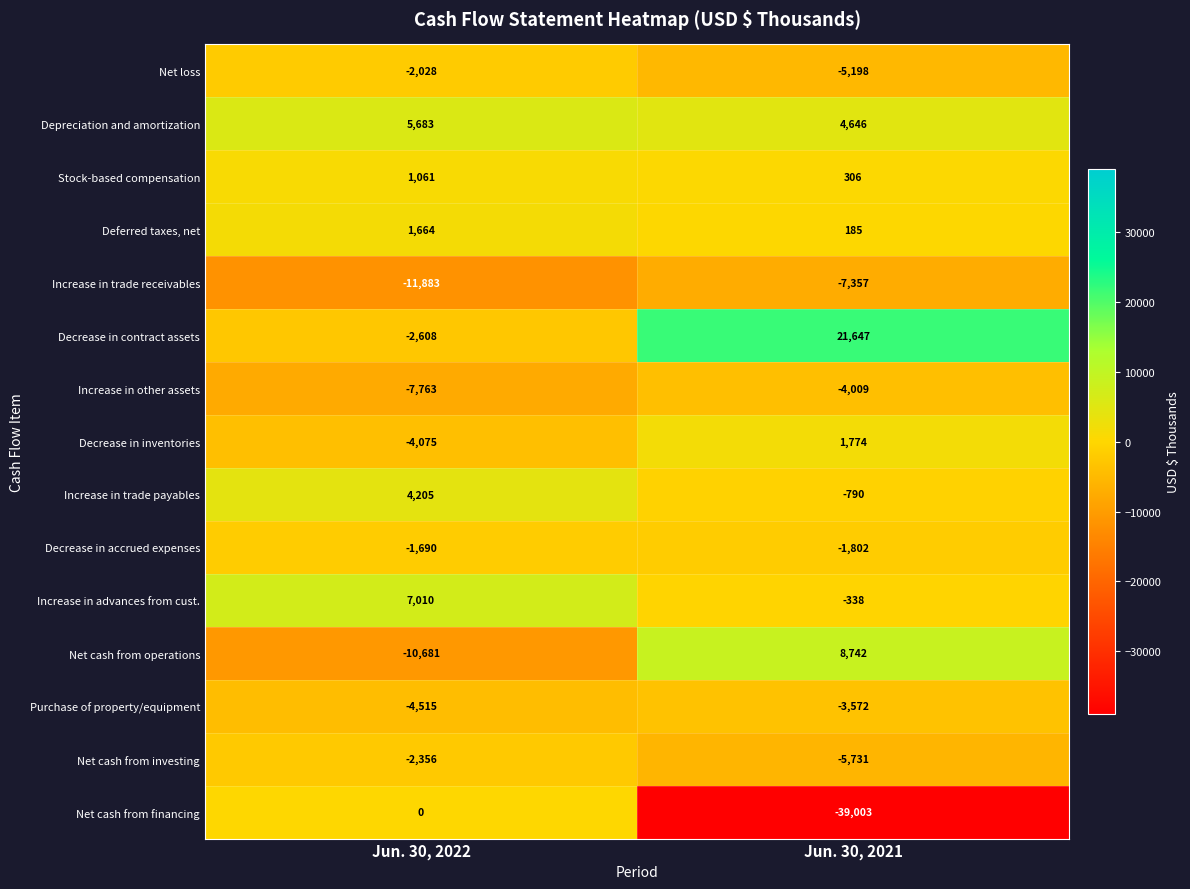

At which category is the sum across all series the highest?

Jun. 30, 2022